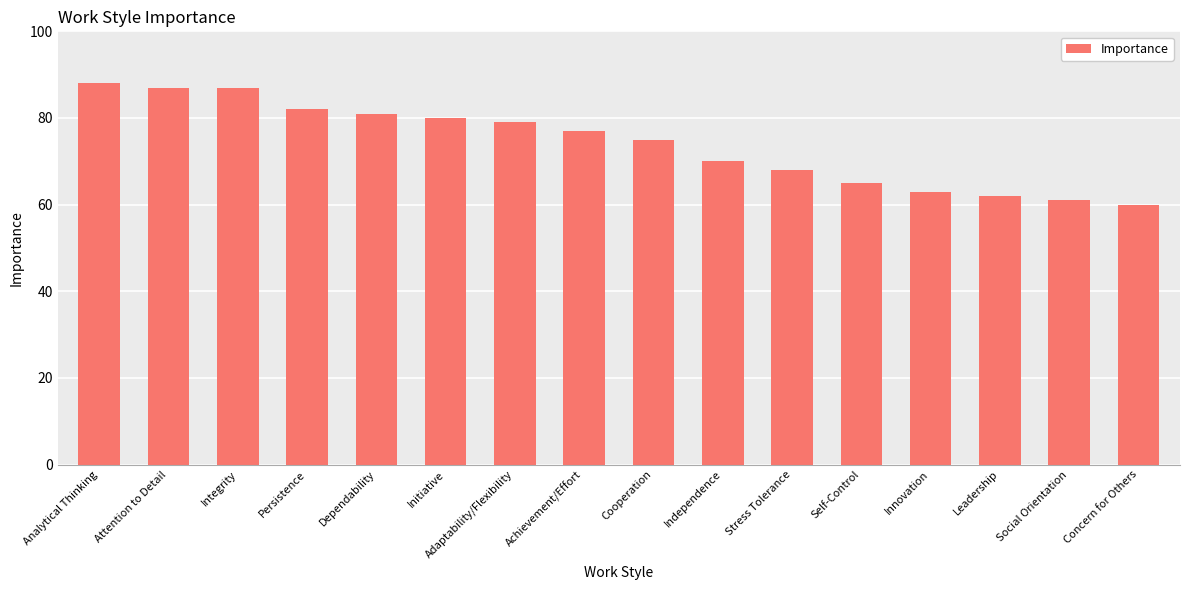

What is the ratio of the value at Persistence to the value at Adaptability/Flexibility?

1.0